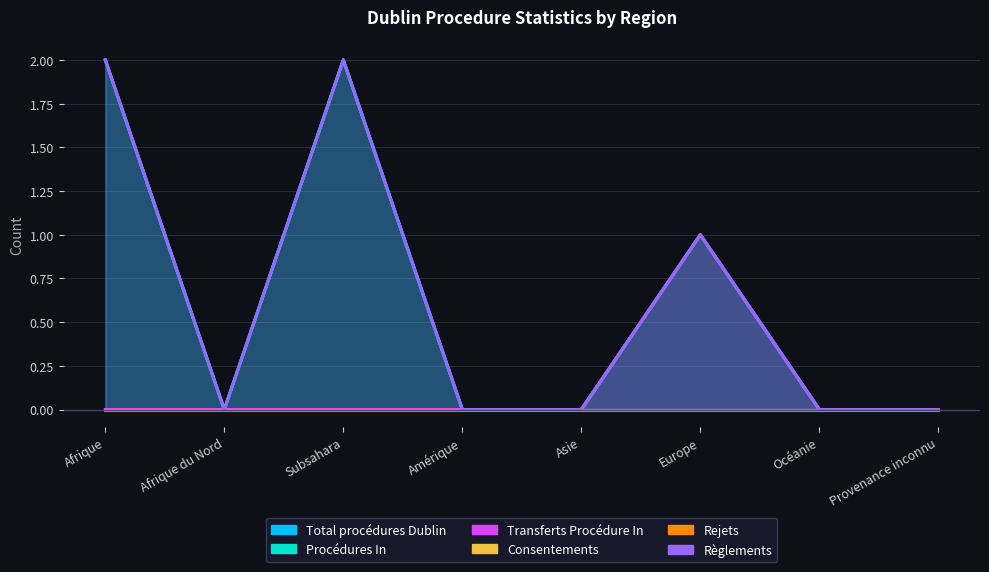

What is the label of the 7th point from the left?

Océanie